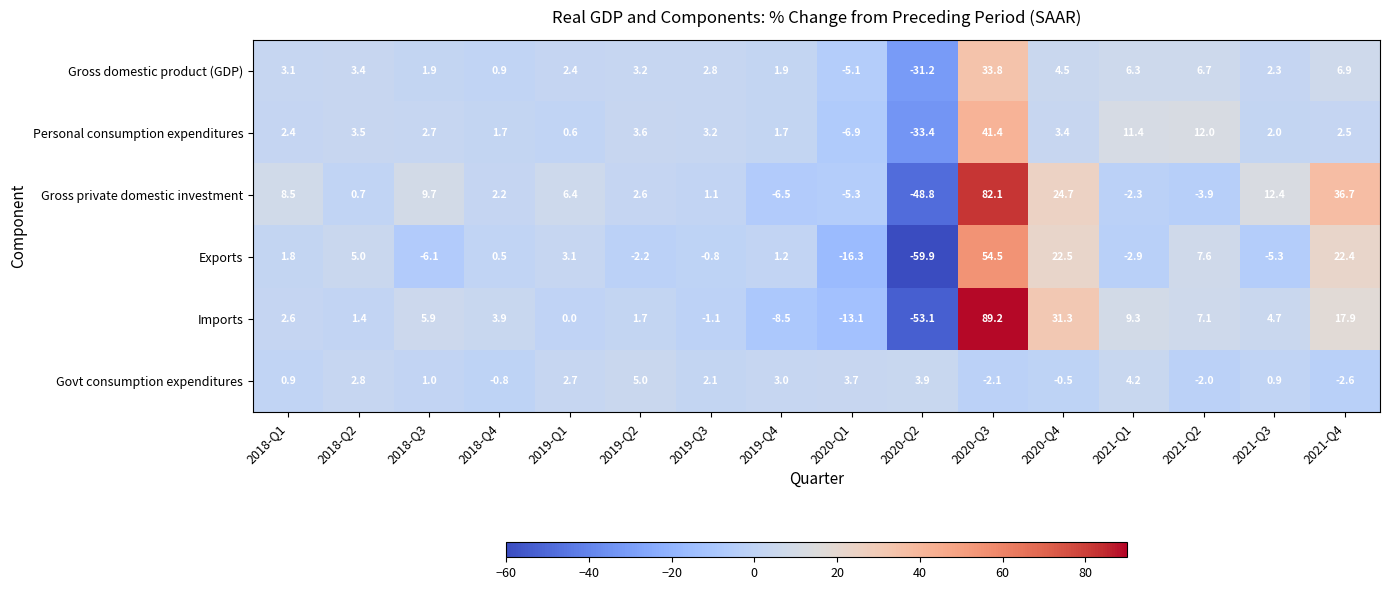

The Imports series shows 1.4 at 2018-Q2. True or false?

True